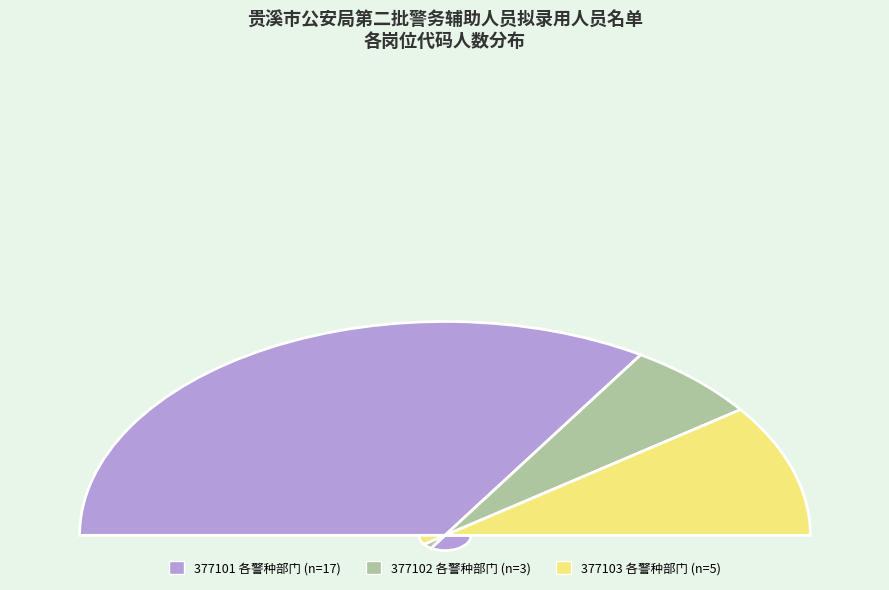

To the nearest percent, what portion does 377102 represent?

12%